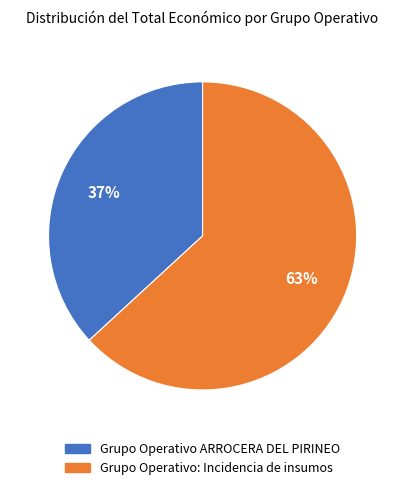

Approximately how many times larger is the value at Grupo Operativo ARROCERA DEL PIRINEO compared to Grupo Operativo: Incidencia de insumos?

0.6